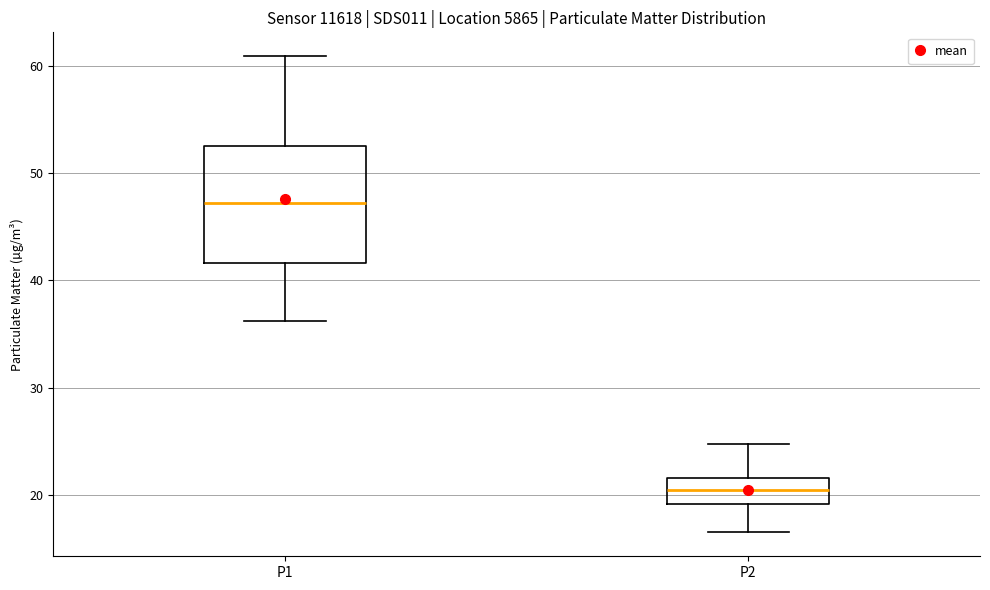

Comparing the boxes themselves (not the whiskers), which one is the tallest?

P1